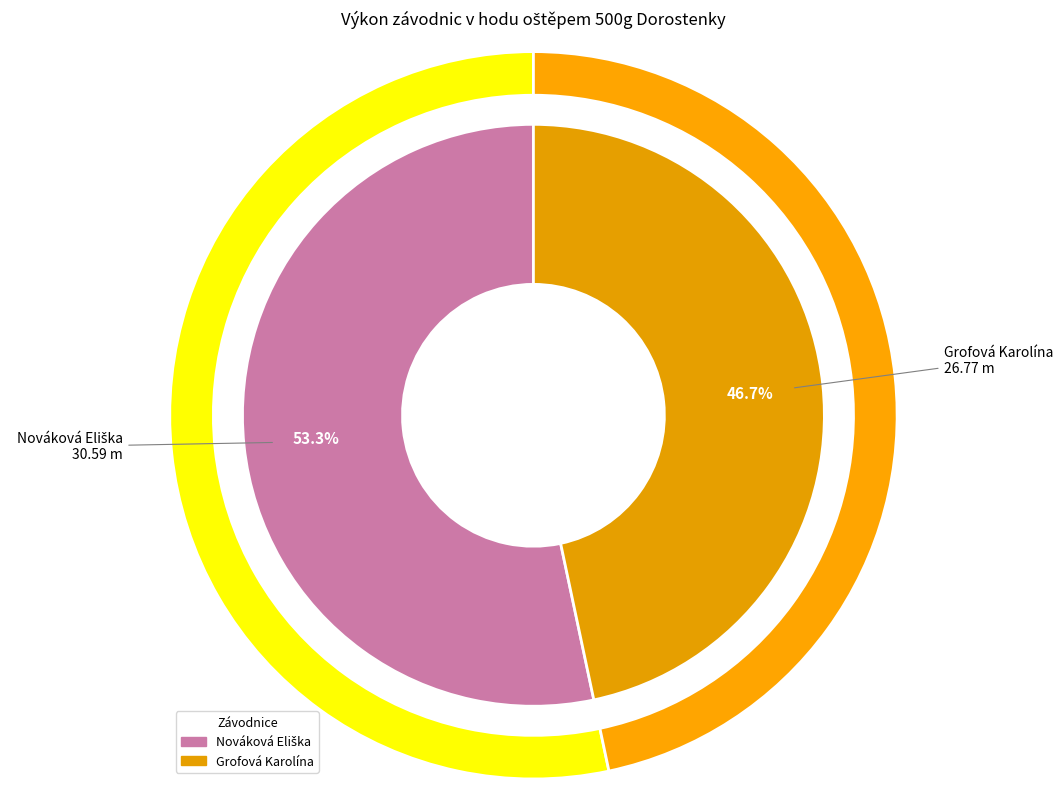

What percentage is the Grofová Karolína slice, to the nearest percent?

47%